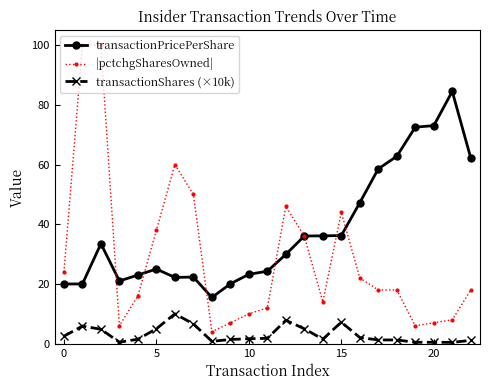

Does the chart have visible grid lines?

No